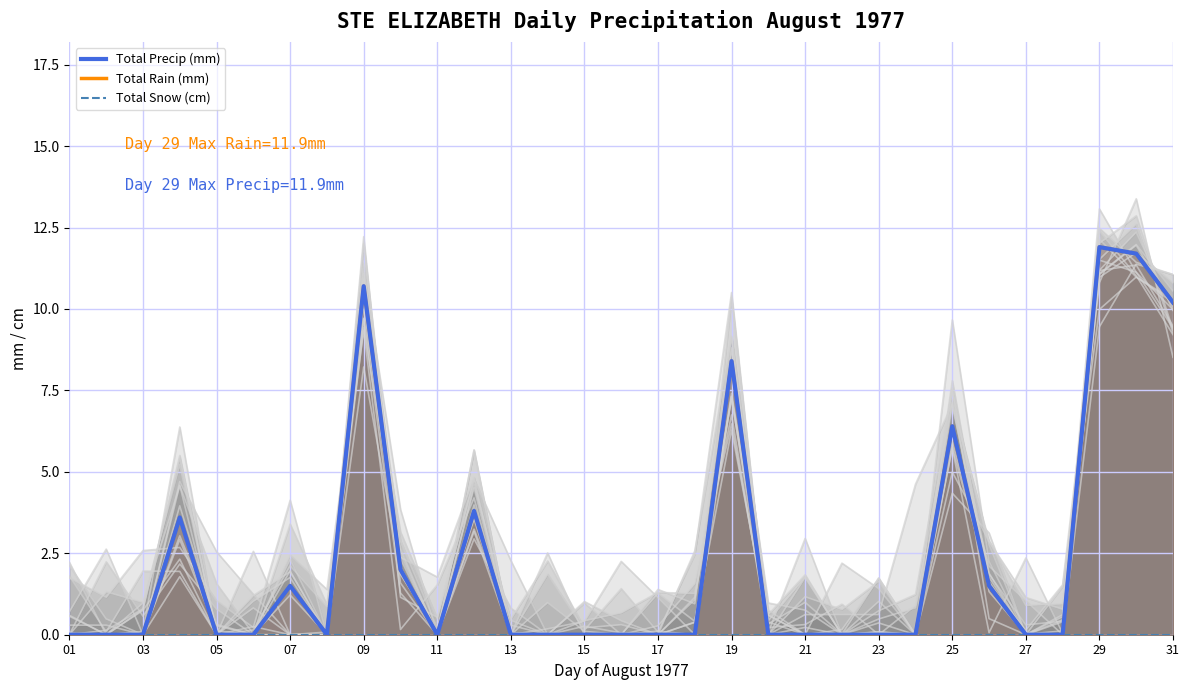

True or false: Total Rain (mm) and Total Precip (mm) cross at least once.

False